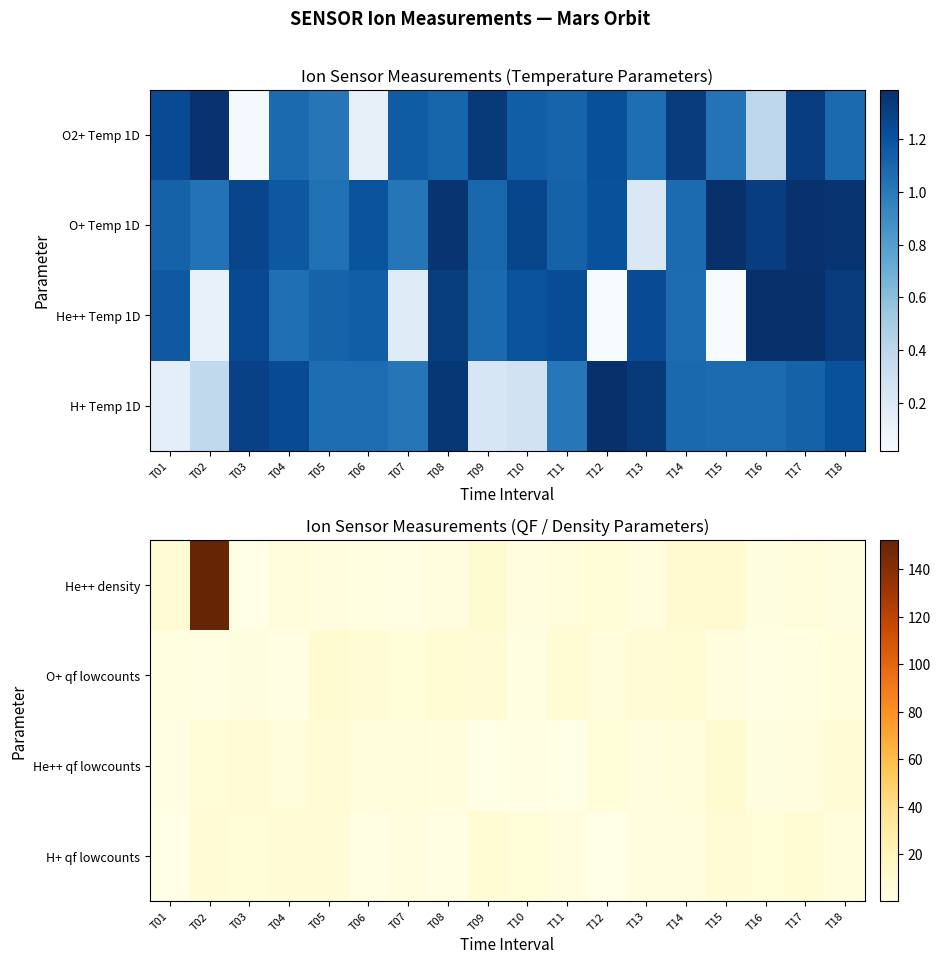

At how many categories does at least one series exceed 5?

18